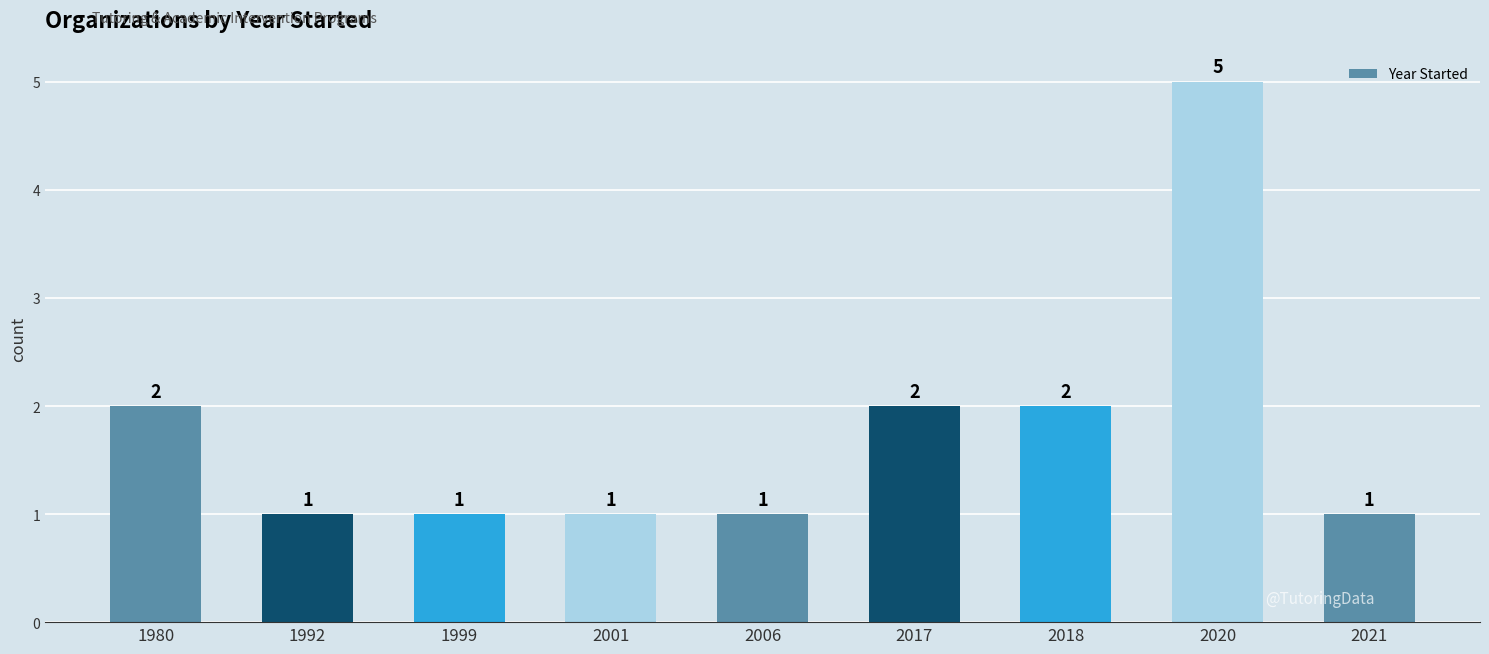

Reading left to right, list all the values displayed in this chart.

2	1	1	1	1	2	2	5	1